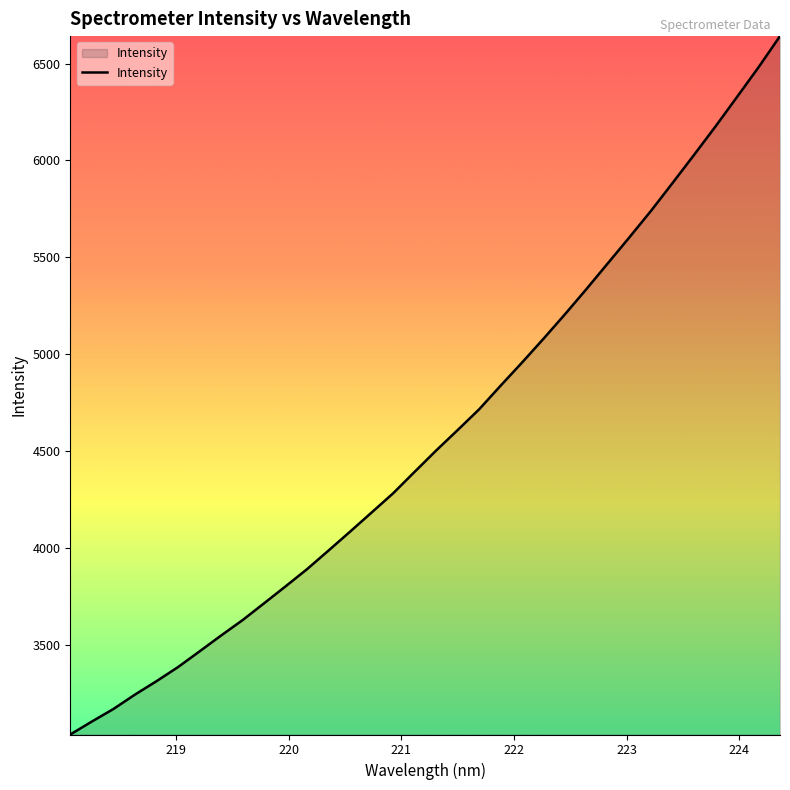

What is the smallest value displayed?

3035.8